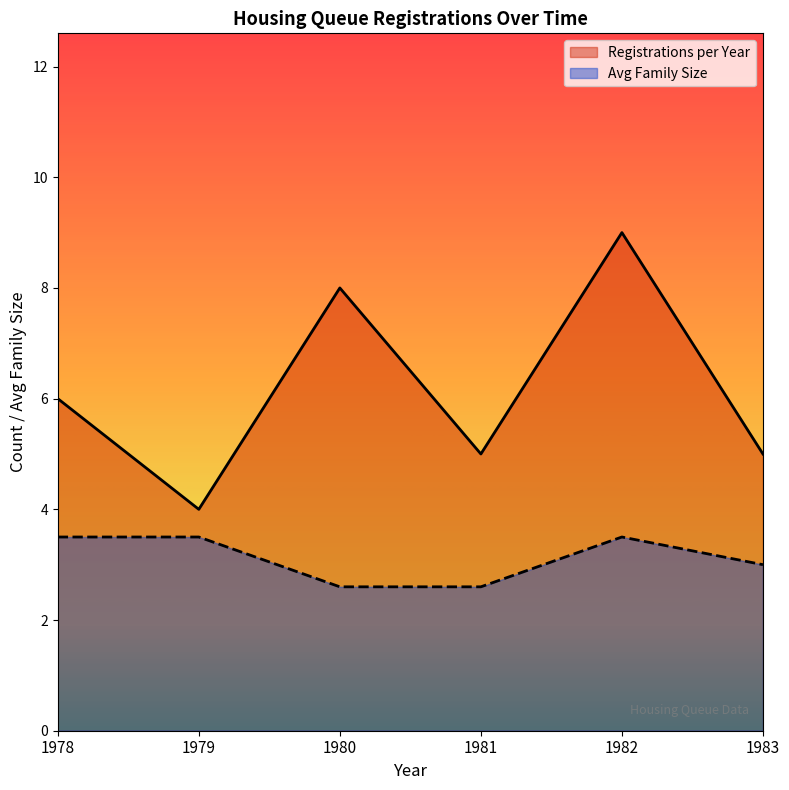

True or false: Avg Family Size and Registrations per Year cross at least once.

False